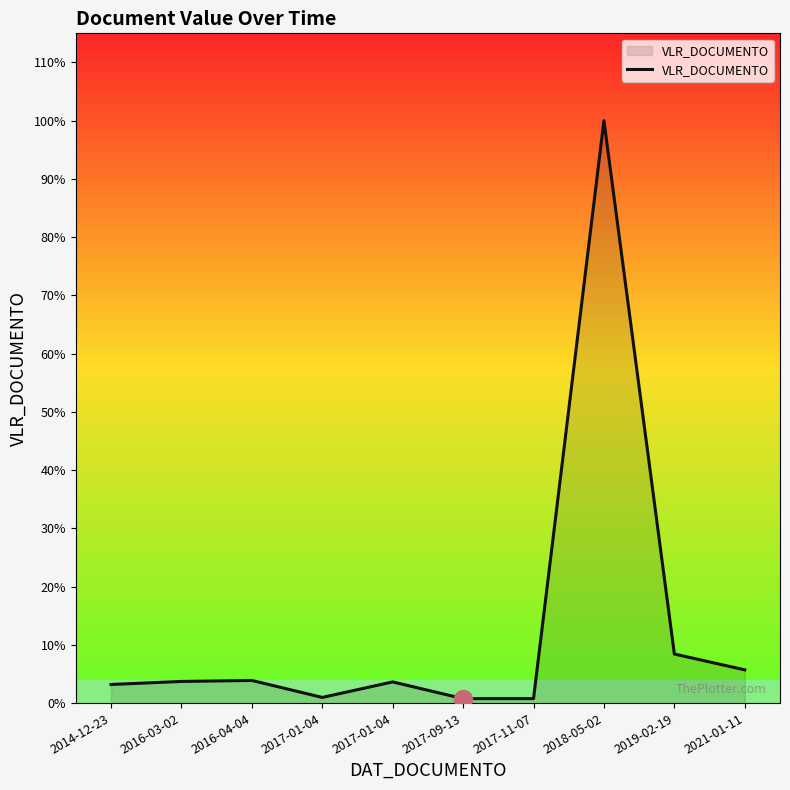

List the labels in order of value, largest first.

2018-05-02, 2019-02-19, 2021-01-11, 2016-04-04, 2016-03-02, 2017-01-04, 2014-12-23, 2017-01-04, 2017-09-13, 2017-11-07